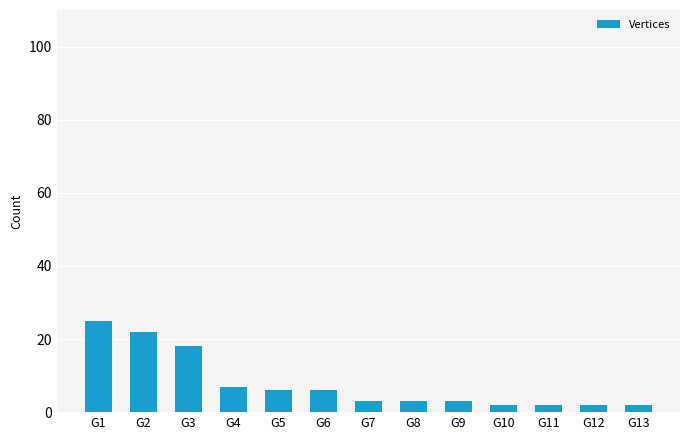

What is the value of the 1st bar from the left?

25